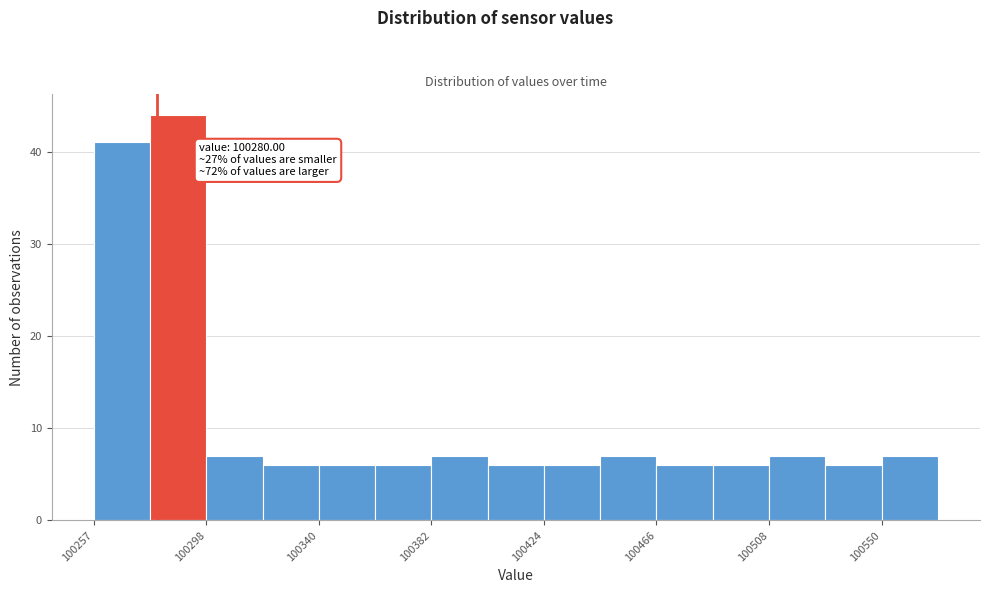

Which range on the x-axis has the tallest bar?

100275 to 100300